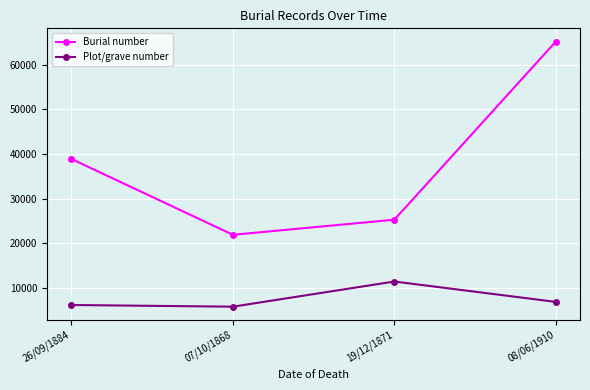

The Burial number series shows 61863 at 26/09/1884. True or false?

False